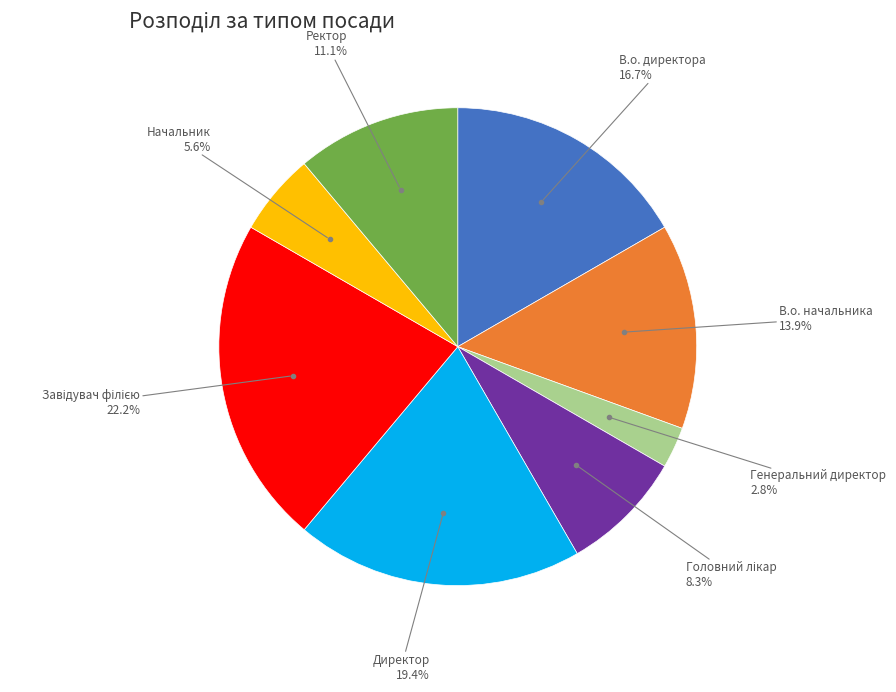

Does any single category account for the majority?

No